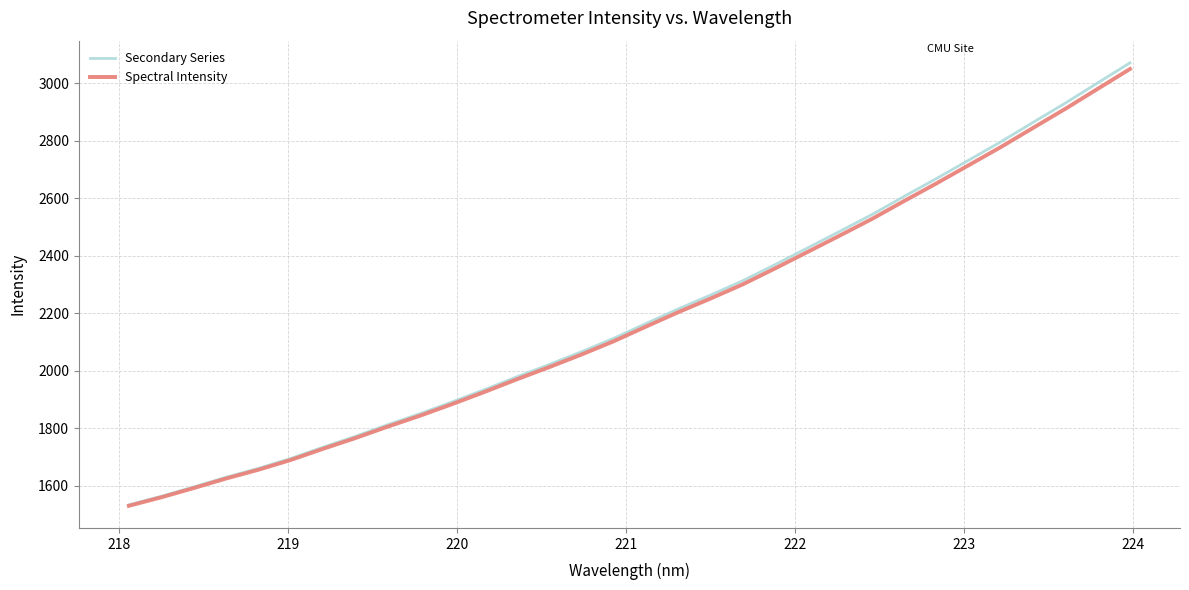

At how many categories does at least one series exceed 2690?

6